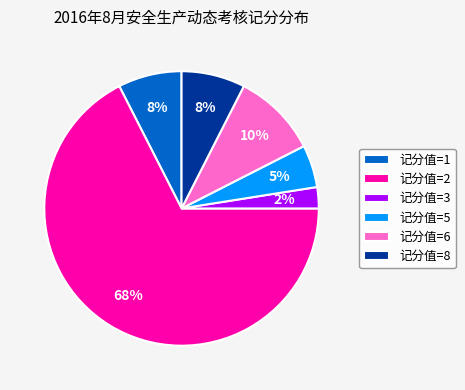

To the nearest percent, what is the difference between the 记分值=3 and 记分值=2 slice percentages?

65%